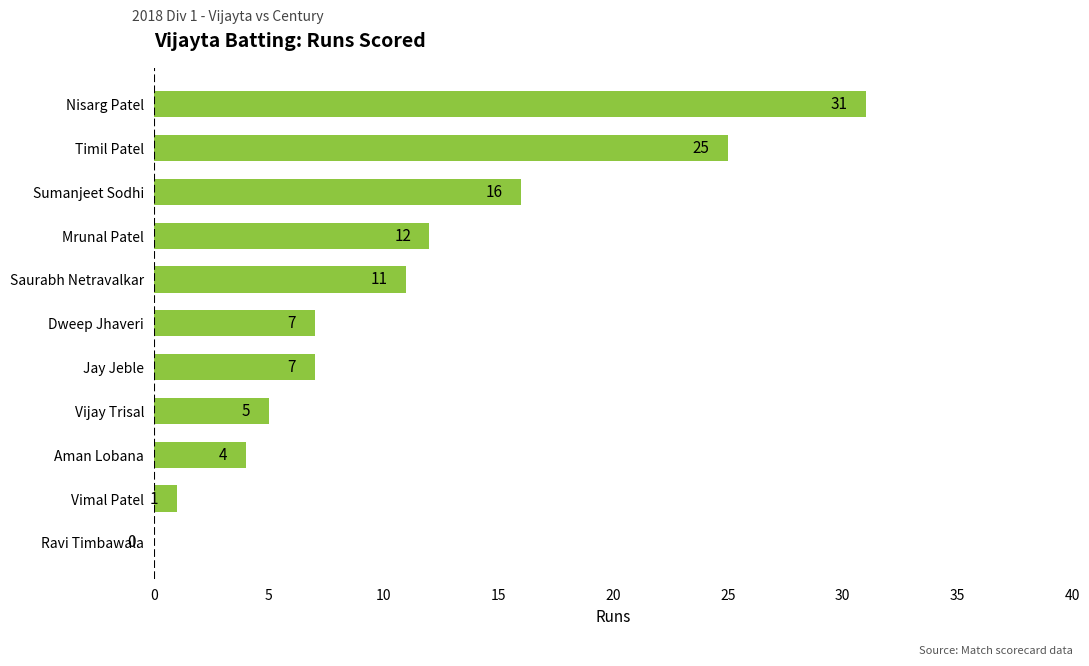

What is the ratio of the value at Saurabh Netravalkar to the value at Vijay Trisal?

2.2